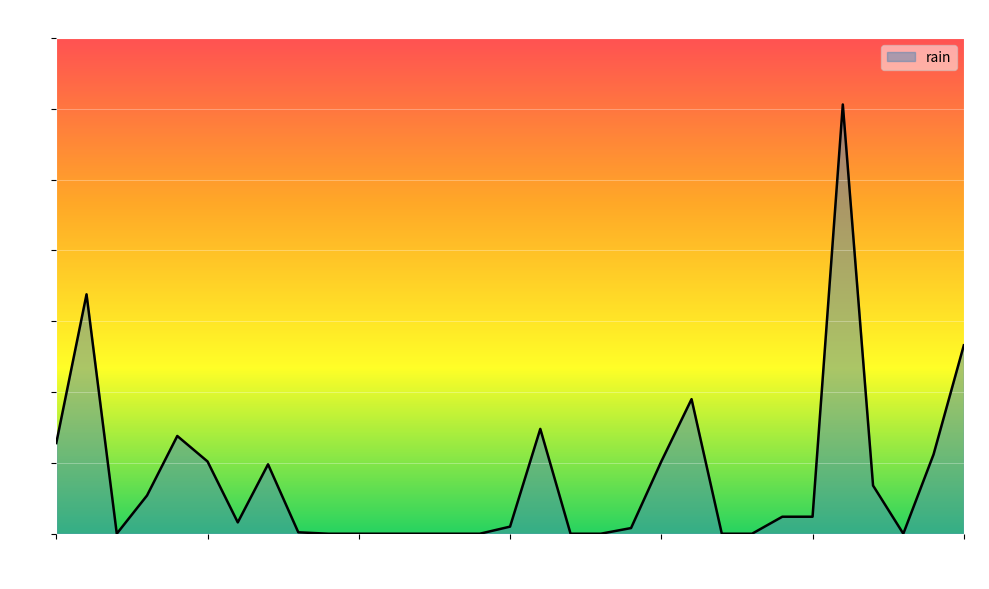

What is the greatest value displayed?

60.6